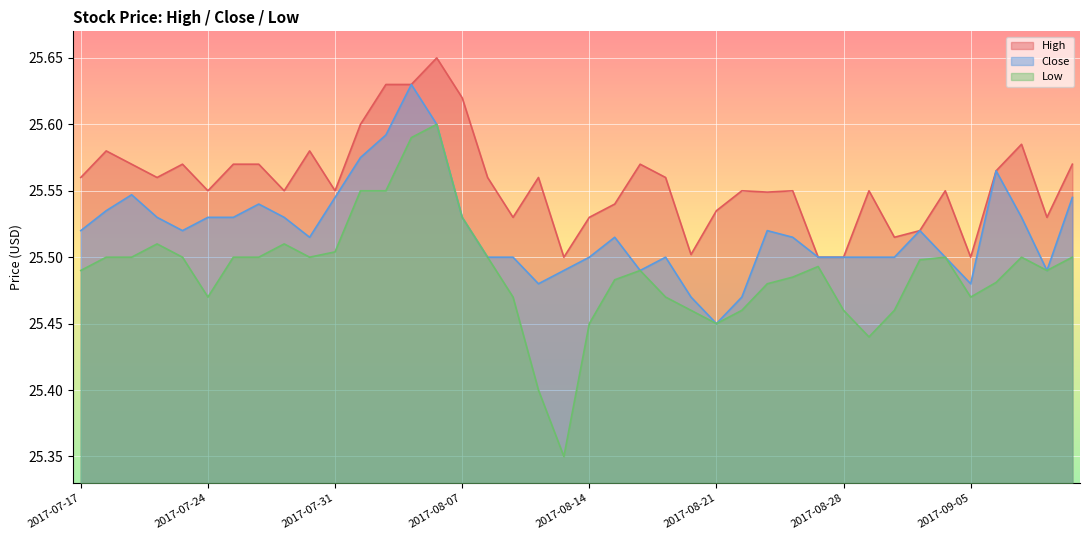

At which category is the sum across all series the highest?

2017-08-04